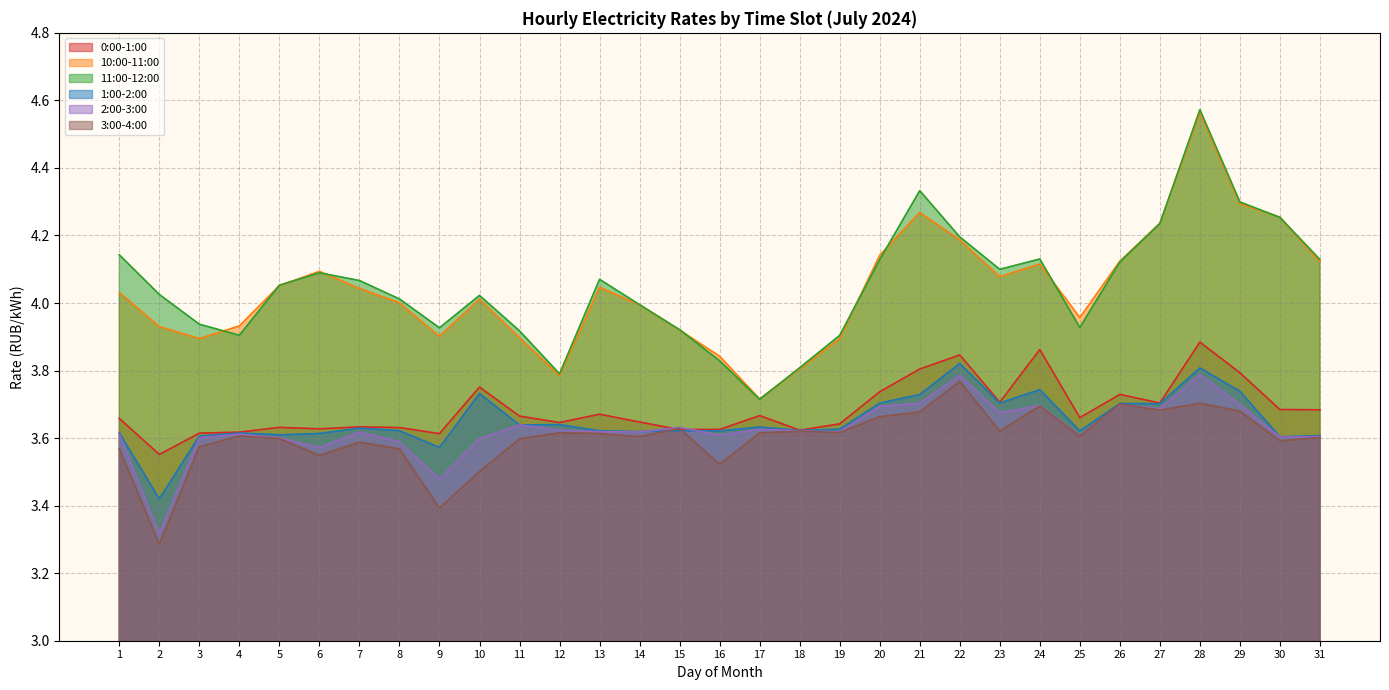

Is it true that 11:00-12:00 equals 2.4 at 14?

False